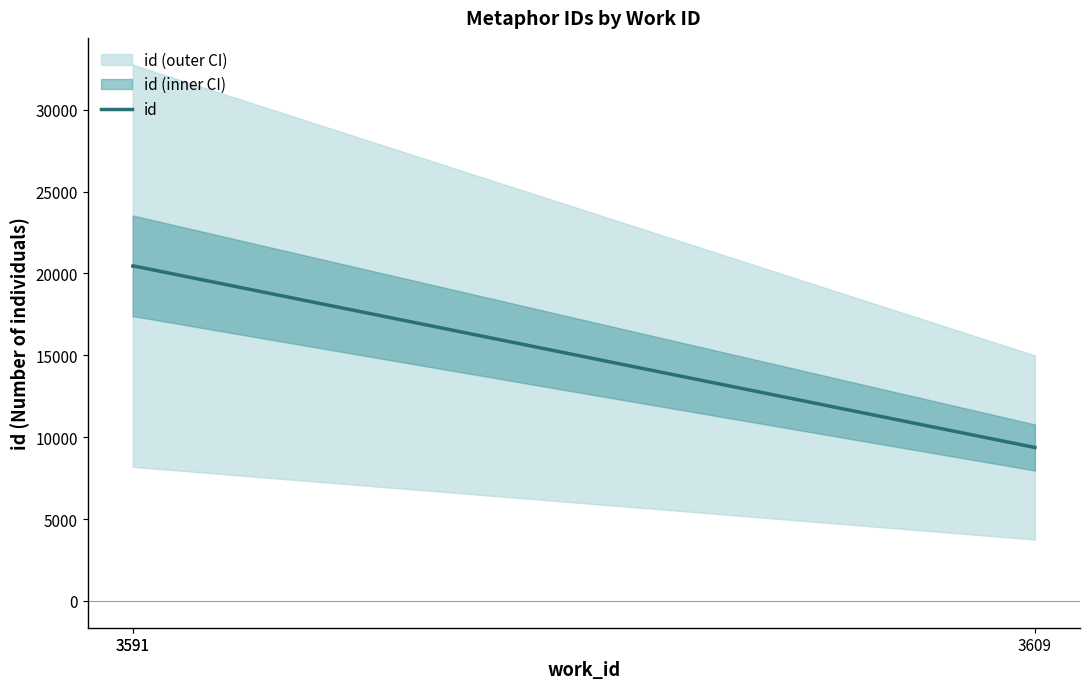

Which label corresponds to the smallest value in the chart?

3609